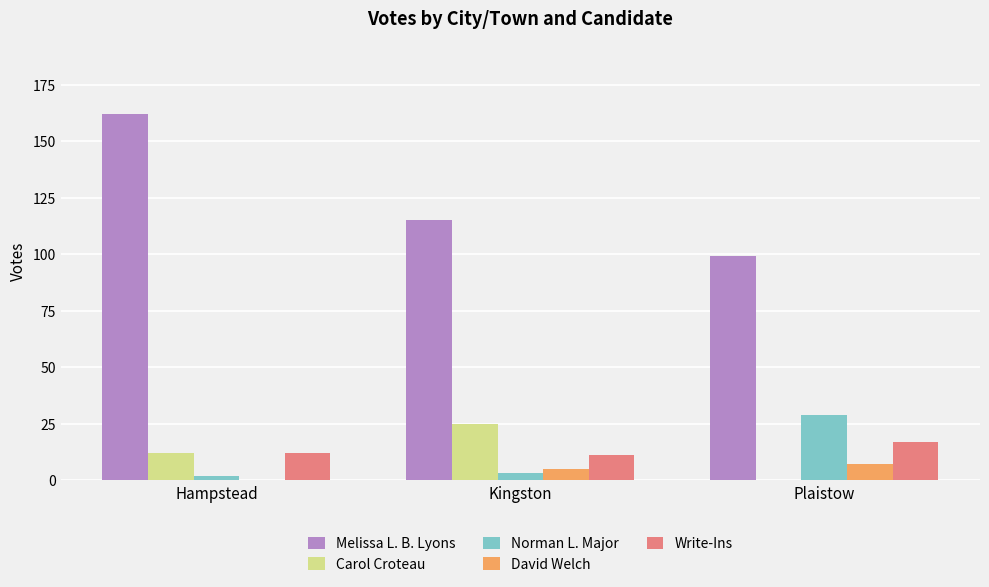

At which category is the sum across all series the highest?

Hampstead